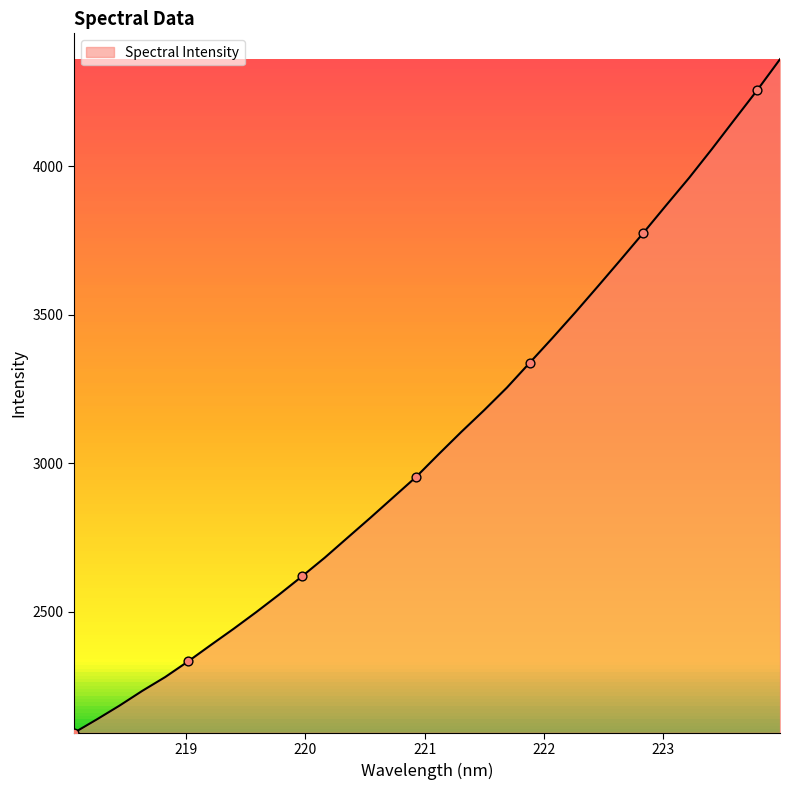

What is the difference between the maximum and minimum values?

2268.2